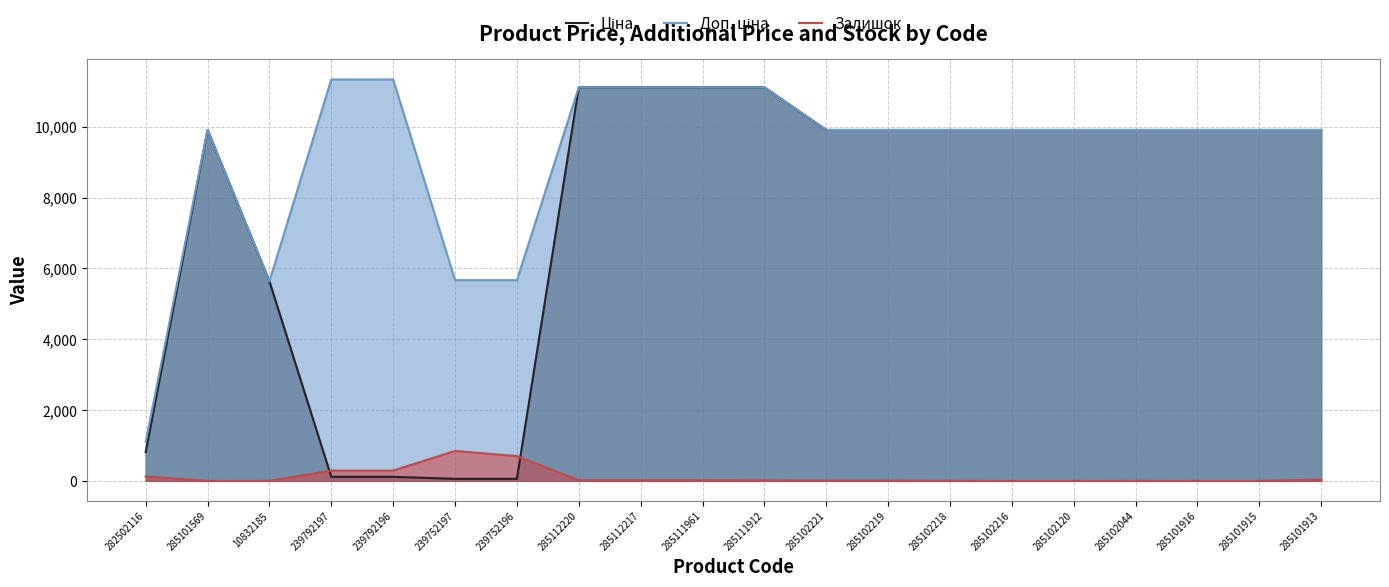

What is the difference between the Доп. ціна values at 10832185 and 285112220?

5477.6